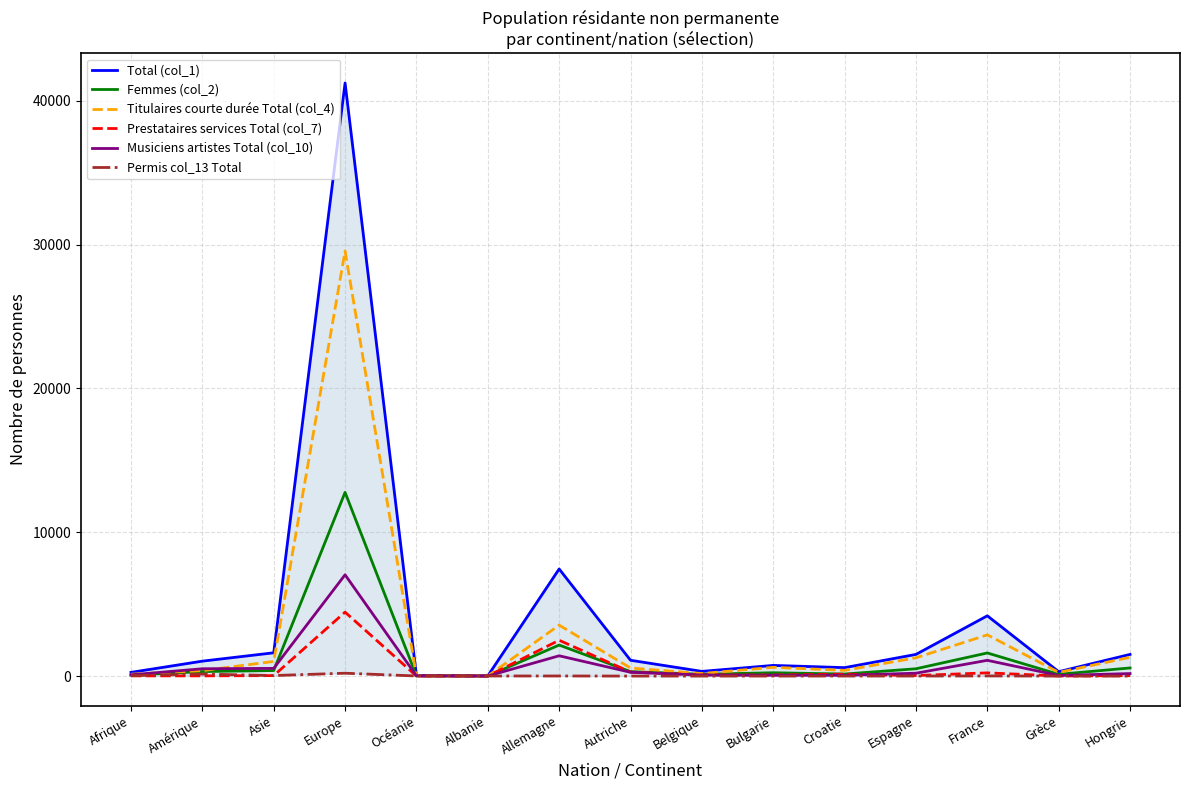

Which category has the highest value in the Permis col_13 Total series?

Europe